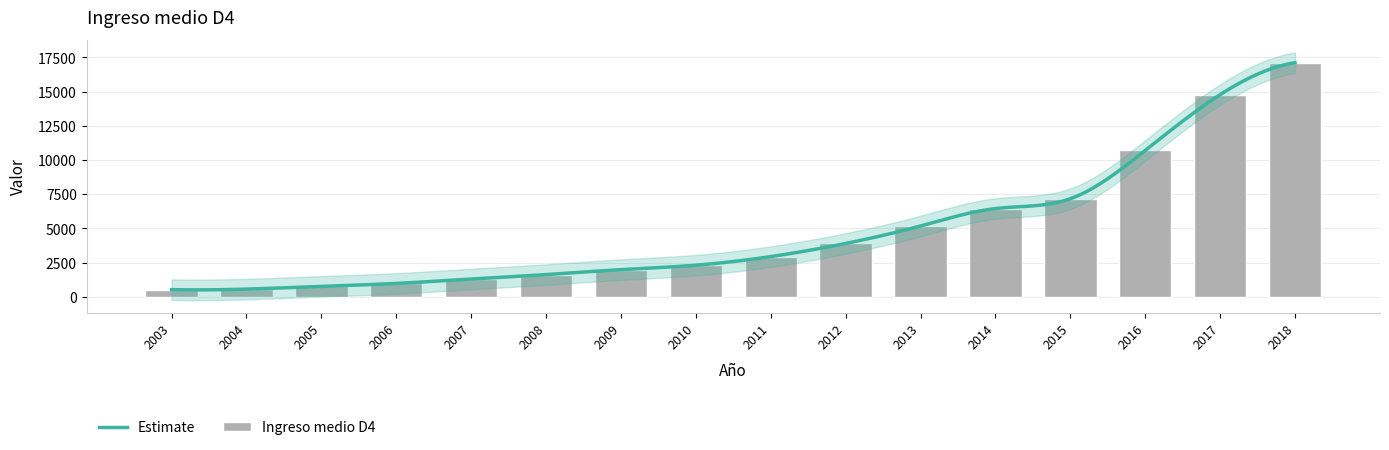

Reading right to left, extract all data points from this chart.

17113	14777	10697	7171	6452	5179	3901	2941	2313	1988	1627	1302	980	764	566	526